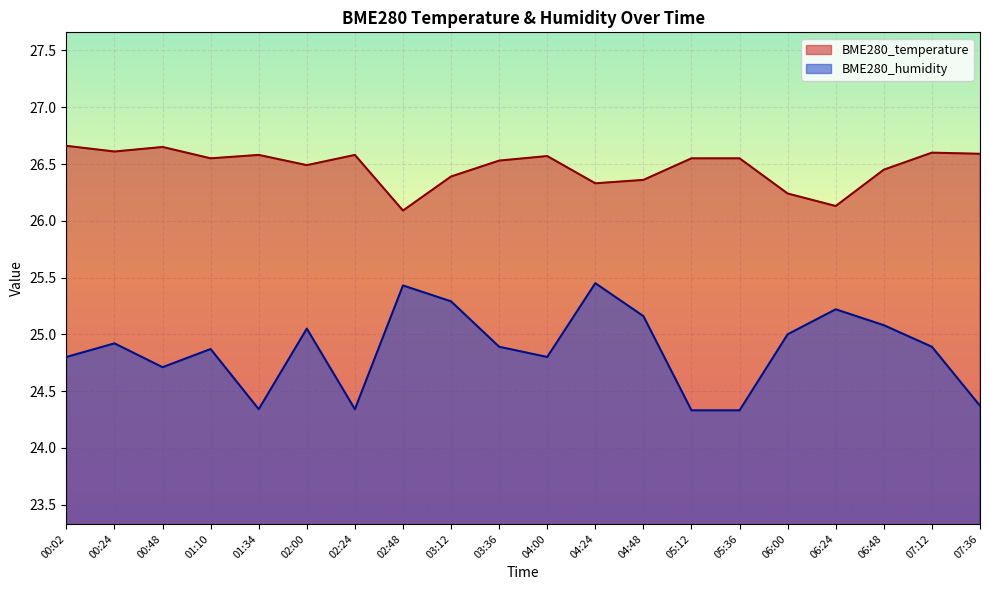

The BME280_temperature series shows 46.9 at 07:36. True or false?

False